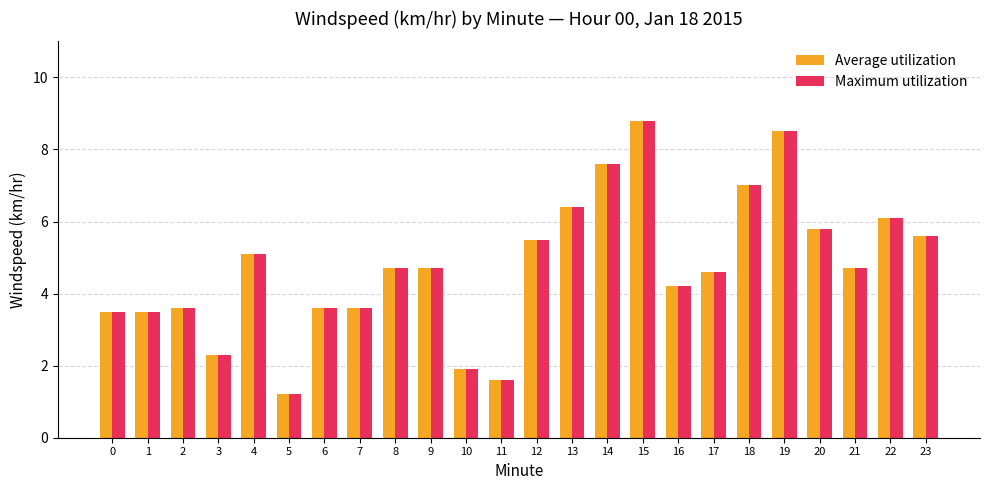

Reading left to right, transcribe all the data shown in this chart.

Average utilization: 0=3.5	1=3.5	2=3.6	3=2.3	4=5.1	5=1.2	6=3.6	7=3.6	8=4.7	9=4.7	10=1.9	11=1.6	12=5.5	13=6.4	14=7.6	15=8.8	16=4.2	17=4.6	18=7.0	19=8.5	20=5.8	21=4.7	22=6.1	23=5.6
Maximum utilization: 0=3.5	1=3.5	2=3.6	3=2.3	4=5.1	5=1.2	6=3.6	7=3.6	8=4.7	9=4.7	10=1.9	11=1.6	12=5.5	13=6.4	14=7.6	15=8.8	16=4.2	17=4.6	18=7.0	19=8.5	20=5.8	21=4.7	22=6.1	23=5.6